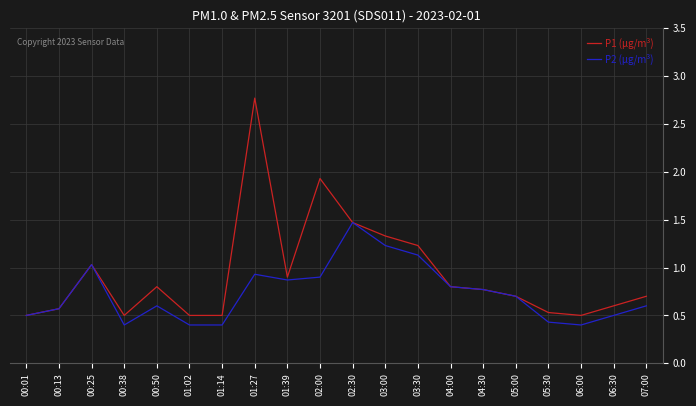

Which series has the widest spread of values?

P1 (µg/m³)